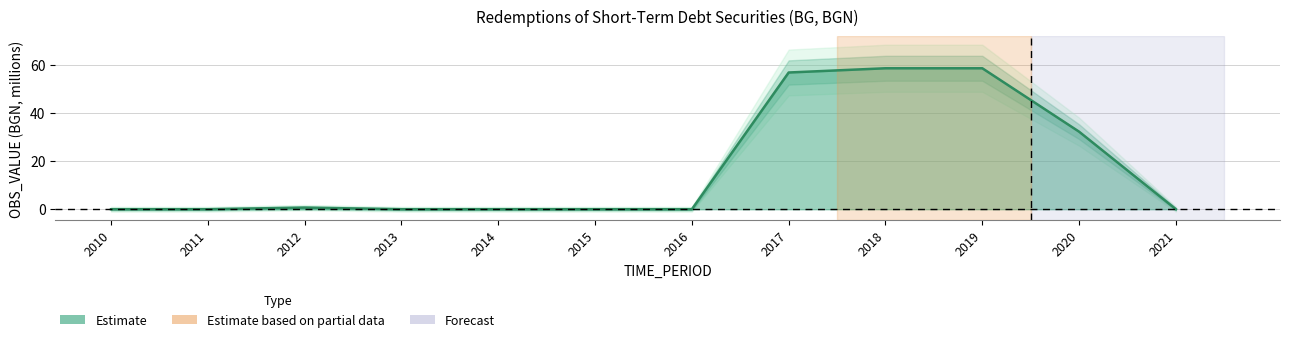

What is the difference between the maximum and minimum values?

58.7